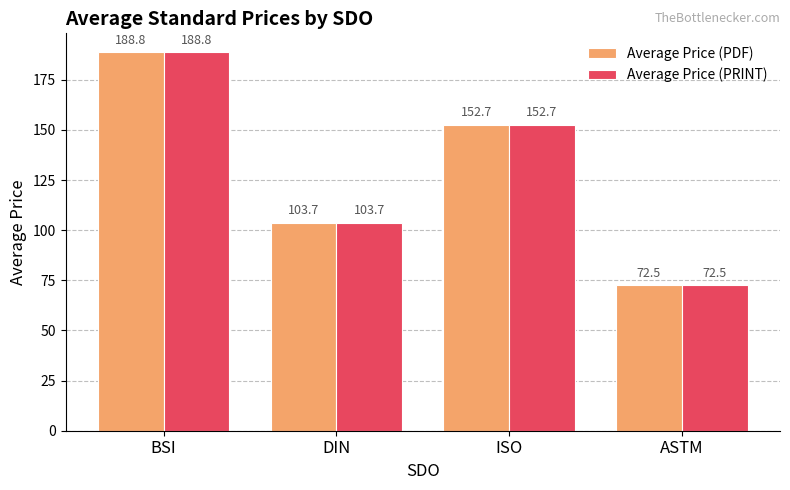

Rank the categories by Average Price (PDF) value from lowest to highest.

ASTM, DIN, ISO, BSI